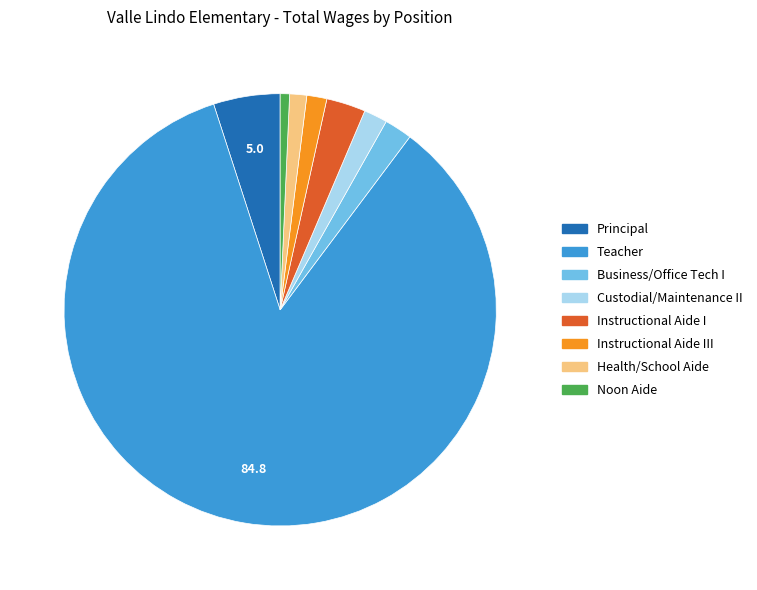

Is there a majority slice in this chart?

Yes